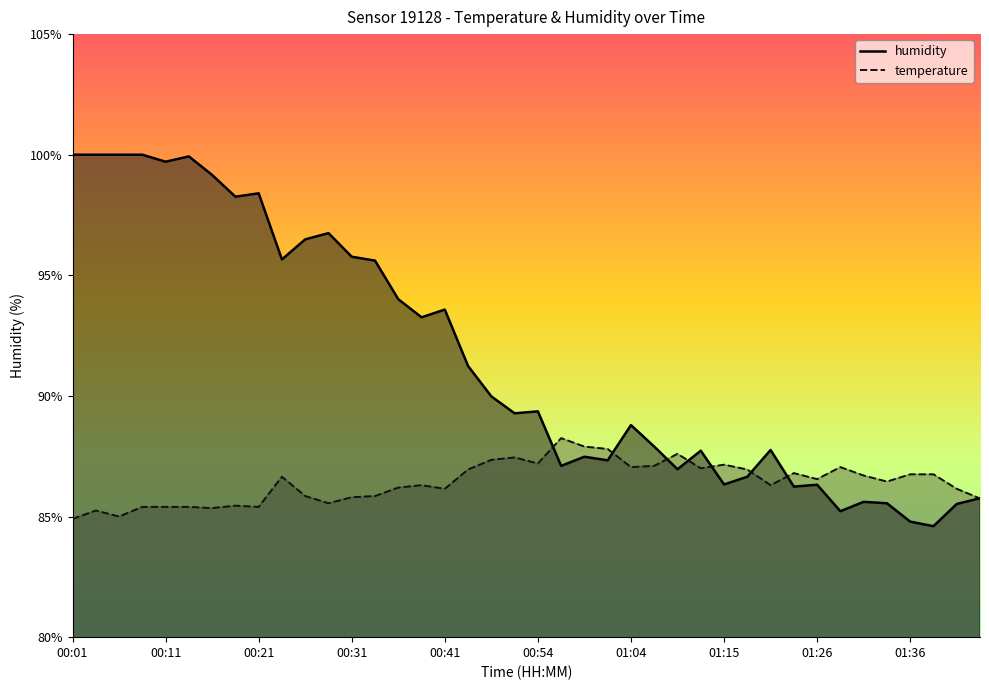

Between which two adjacent categories do humidity and temperature first intersect?

00:54 and 00:57